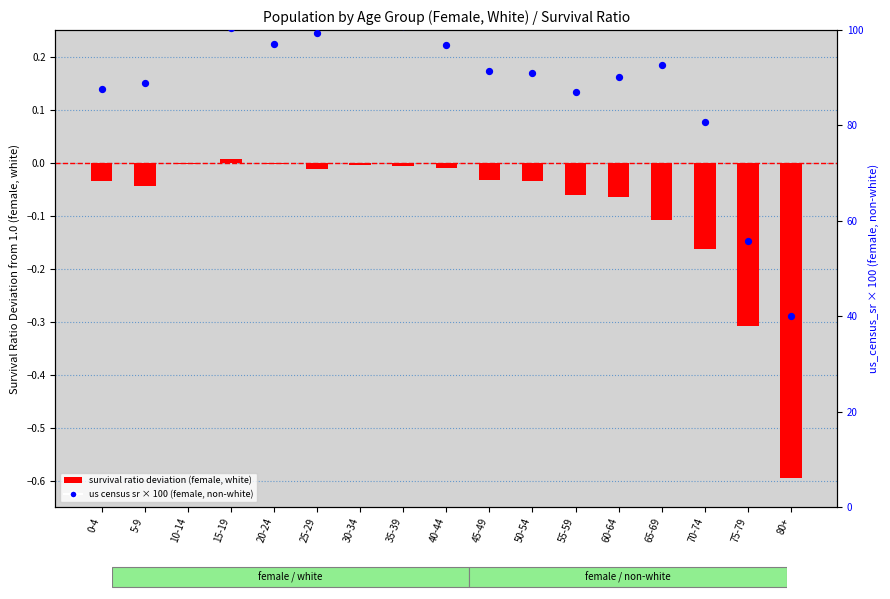

Which series has the largest total across all categories?

us census sr (female, non-white) × 100